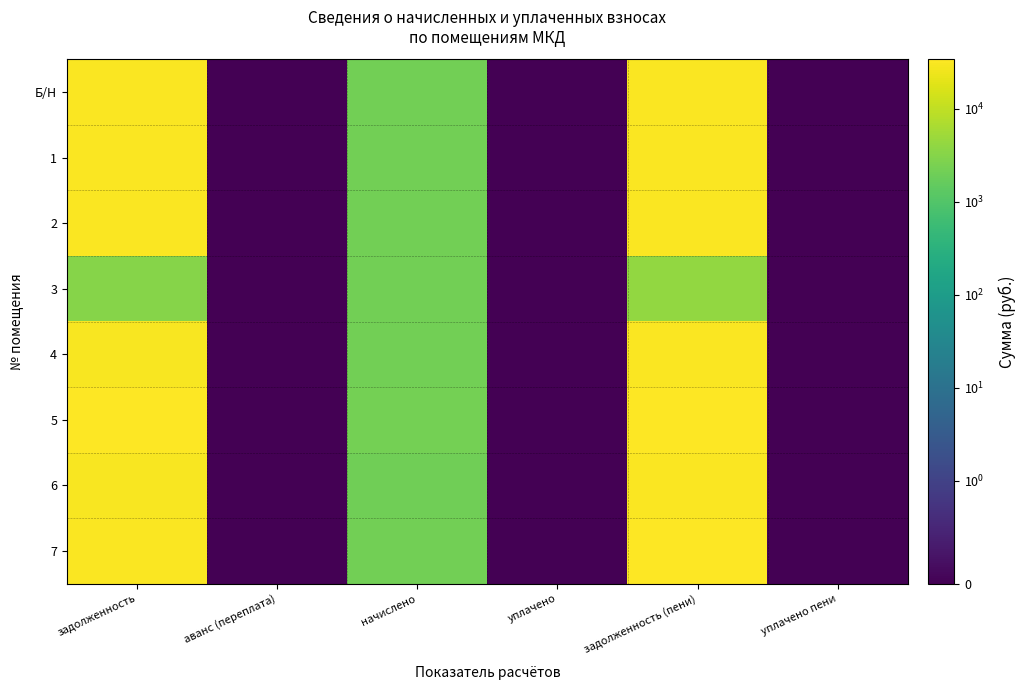

At задолженность, list the series in order from smallest to largest.

3, 6, 4, 1, Б/Н, 2, 7, 5